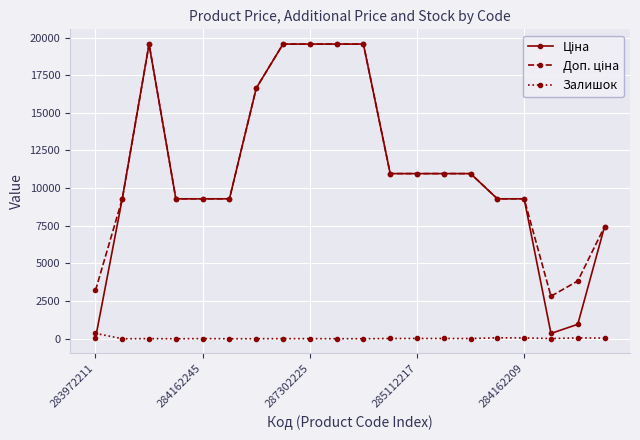

What is the greatest value displayed?

19564.9